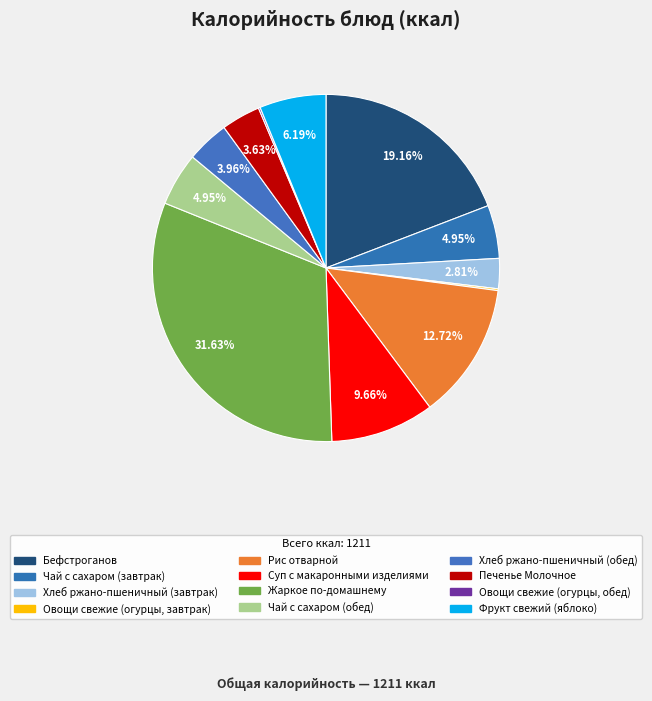

How many segments does this pie chart have?

12